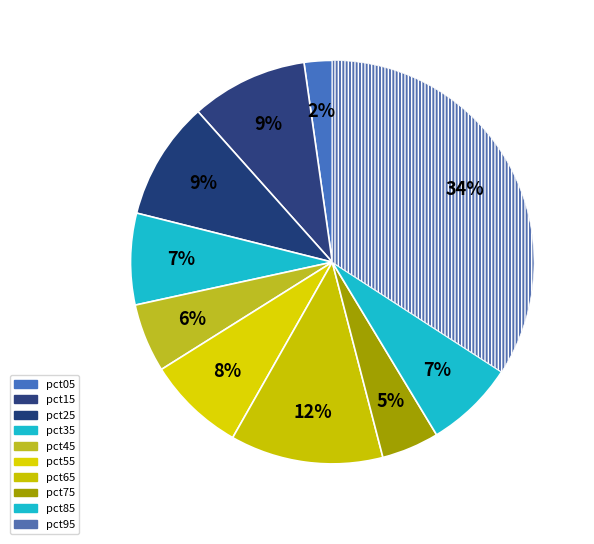

True or false: pct25 accounts for 1% of the total.

False